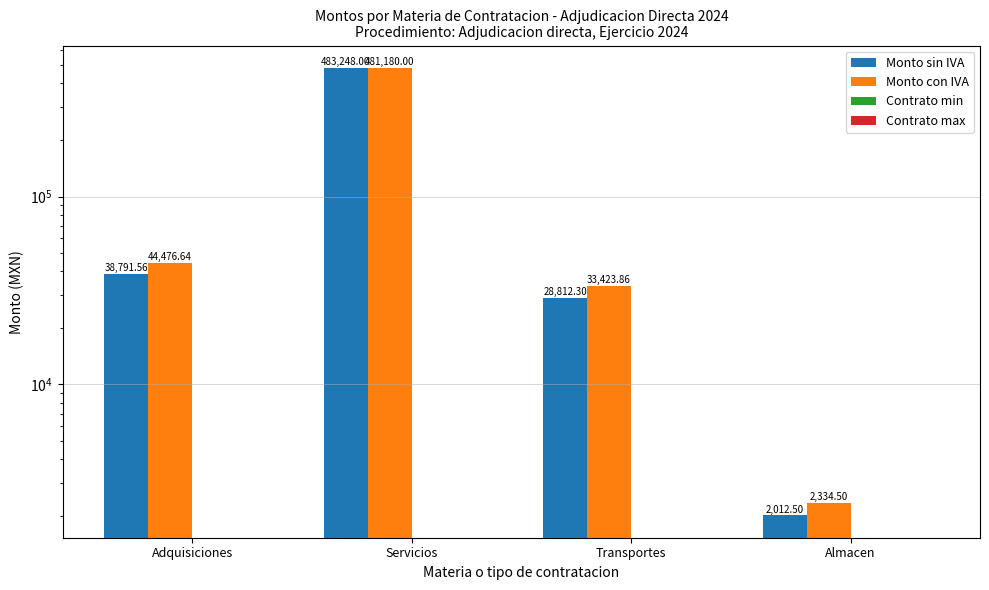

What is the sum of the Monto con IVA values at Adquisiciones and Servicios?

525656.6